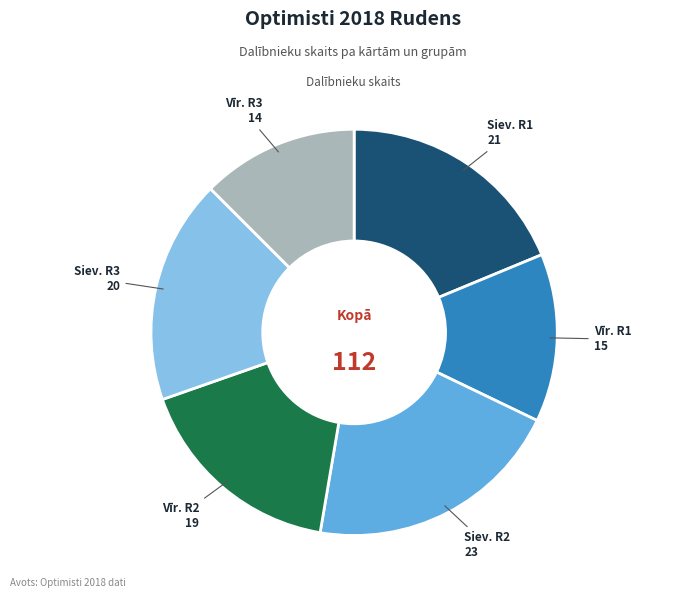

True or false: Siev. R2 accounts for 28% of the total.

False